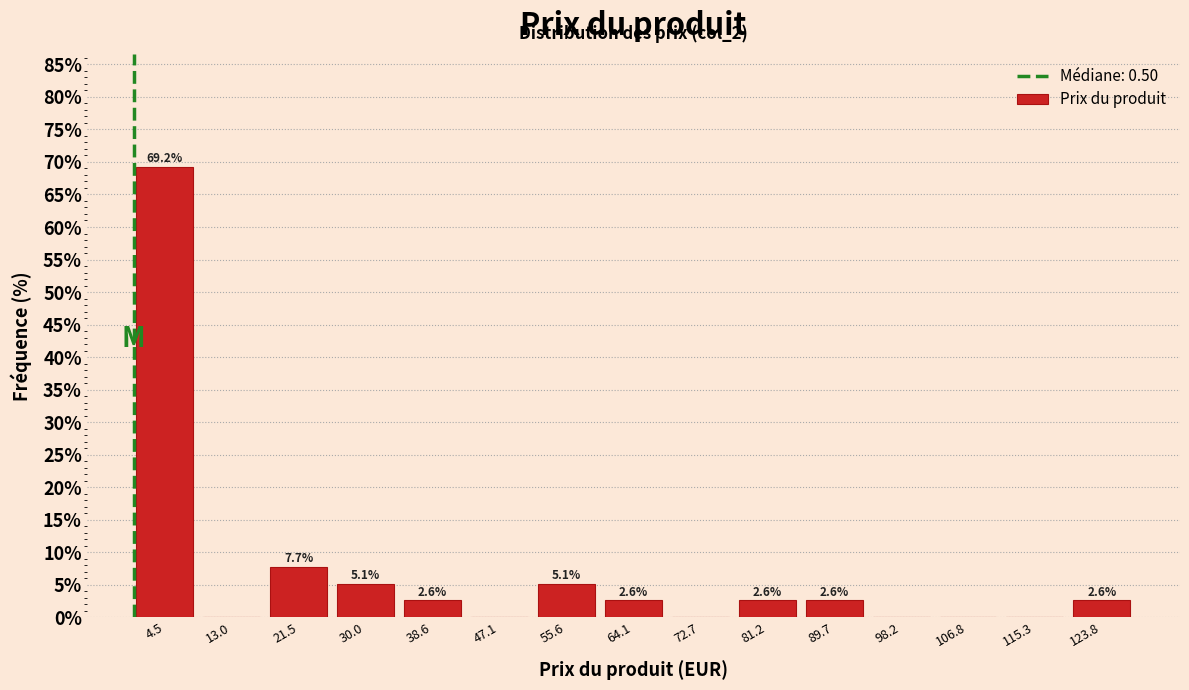

Over which range of the x-axis is the bar tallest?

0 to 9